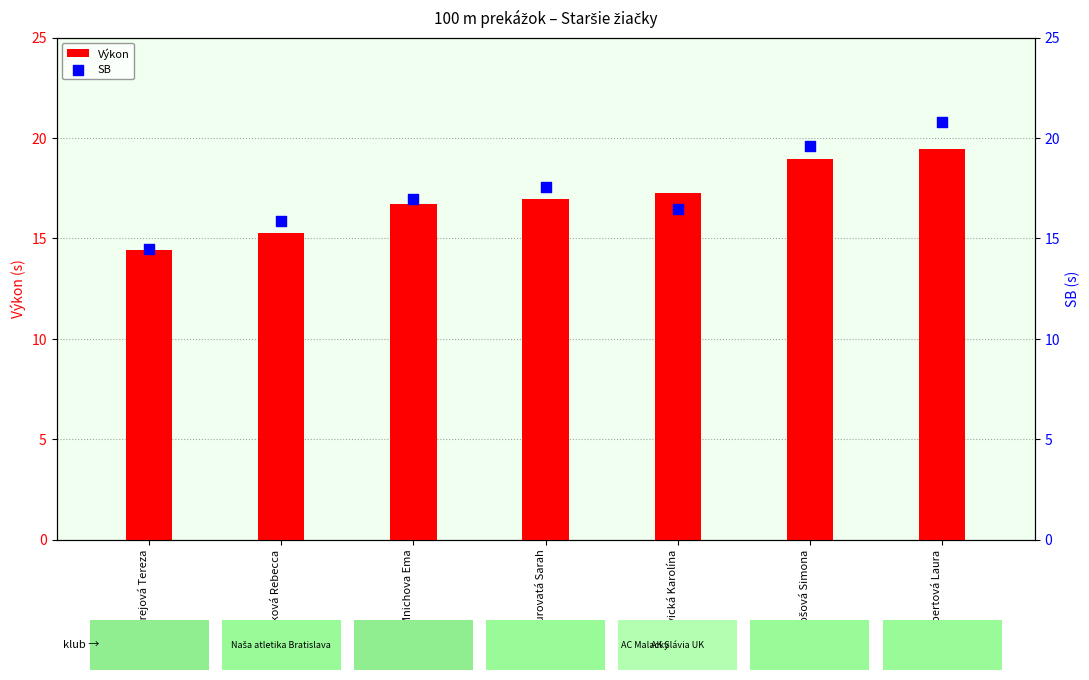

Which series has the largest total across all categories?

SB